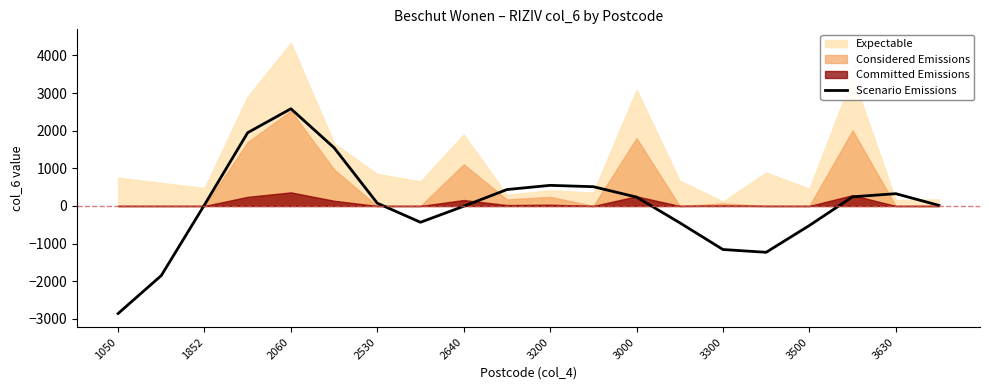

Is it true that the value at 1050 is -4246.3?

False